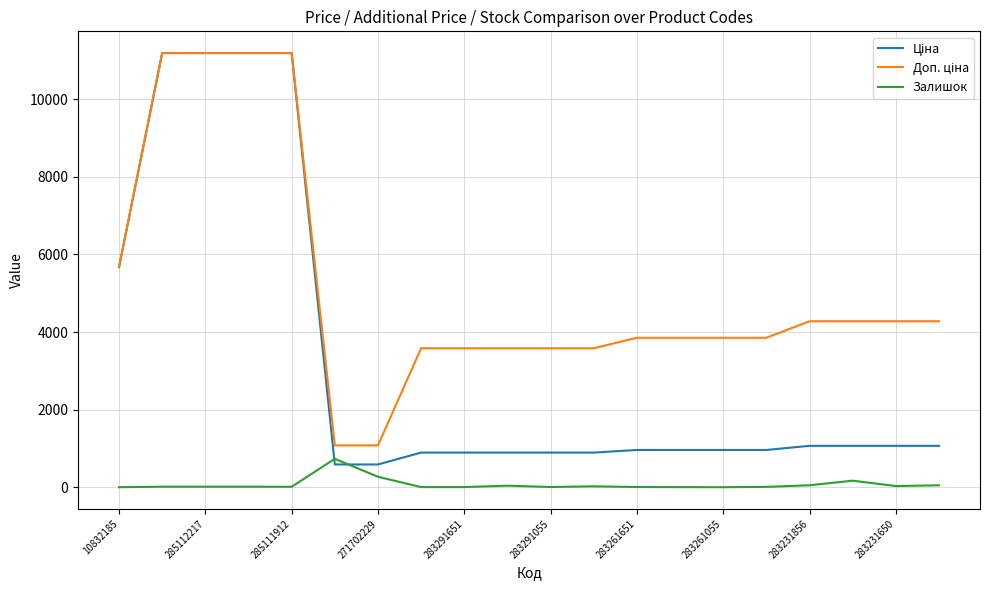

True or false: Ціна has more than 1 interior local peaks.

False